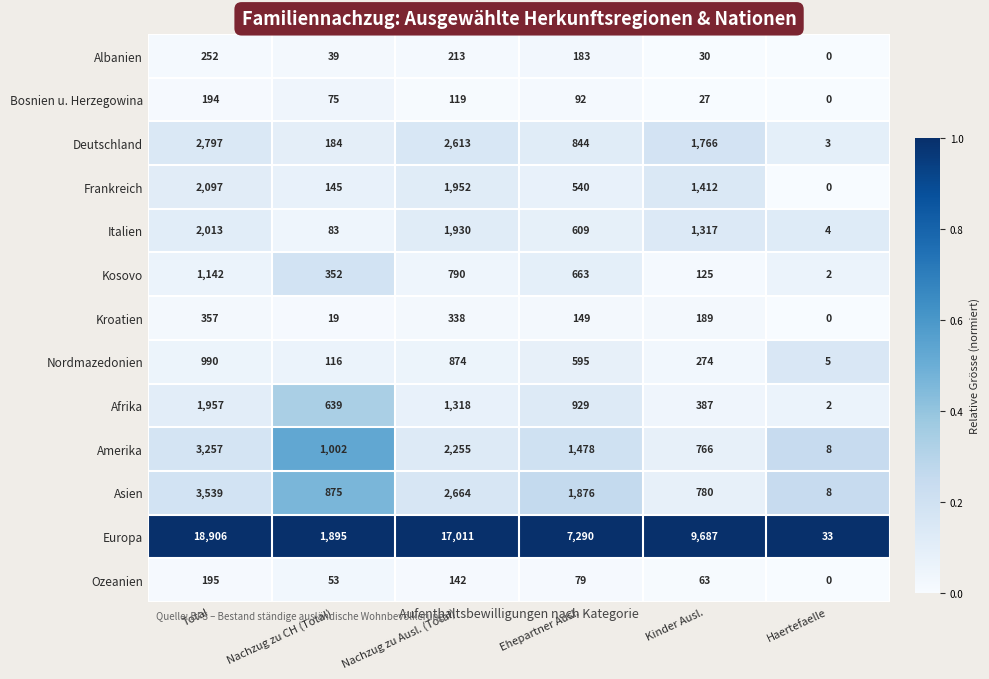

Which series has the widest spread of values?

Europa